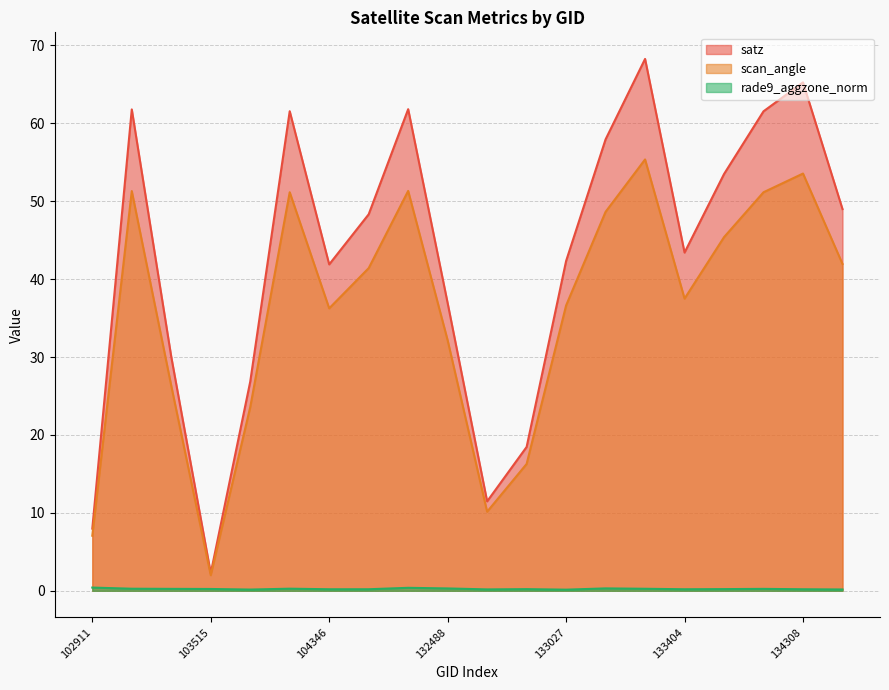

True or false: satz has a value of 36.9 at 132488.

True